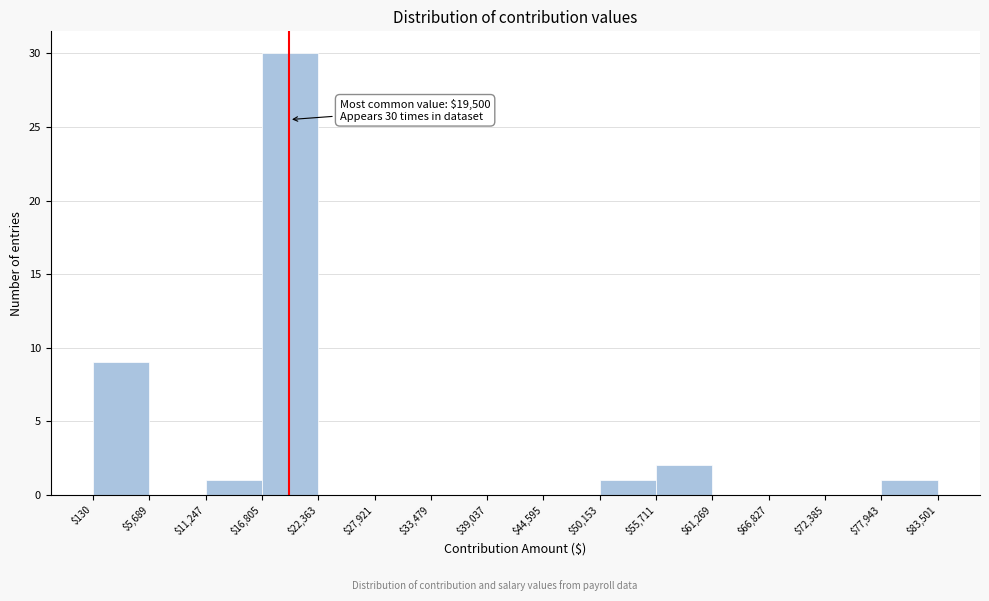

Over which range of the x-axis is the bar tallest?

$16,805 to $22,363